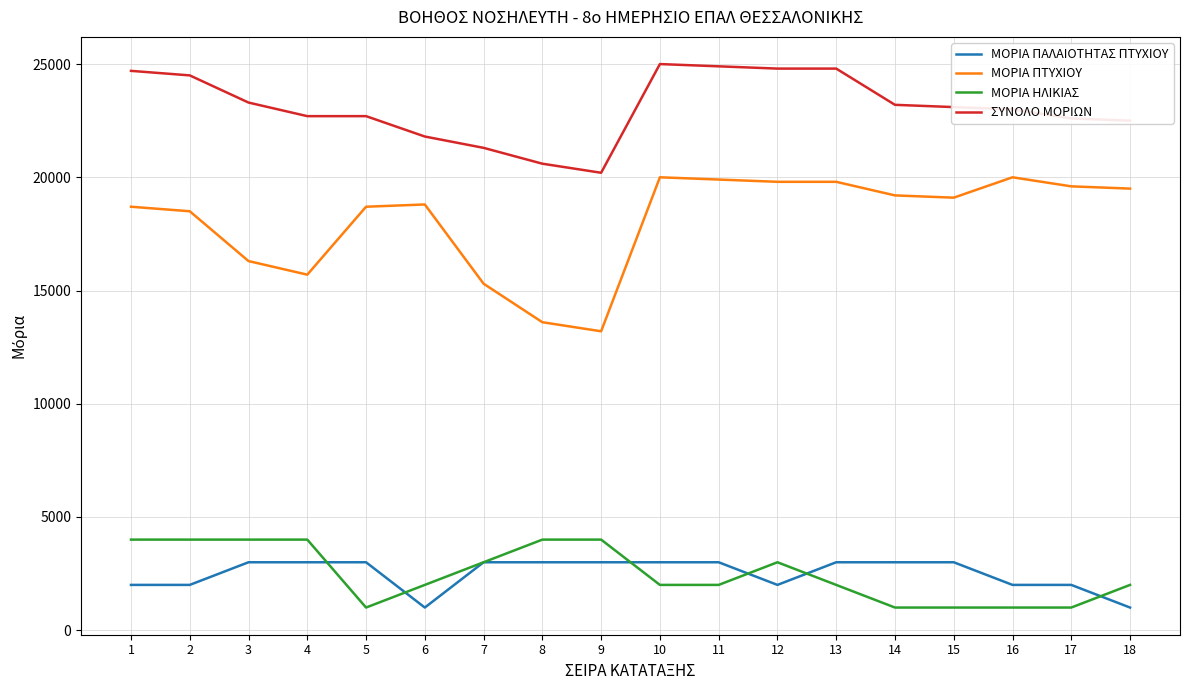

At 1, list the series in order from largest to smallest.

ΣΥΝΟΛΟ ΜΟΡΙΩΝ, ΜΟΡΙΑ ΠΤΥΧΙΟΥ, ΜΟΡΙΑ ΗΛΙΚΙΑΣ, ΜΟΡΙΑ ΠΑΛΑΙΟΤΗΤΑΣ ΠΤΥΧΙΟΥ